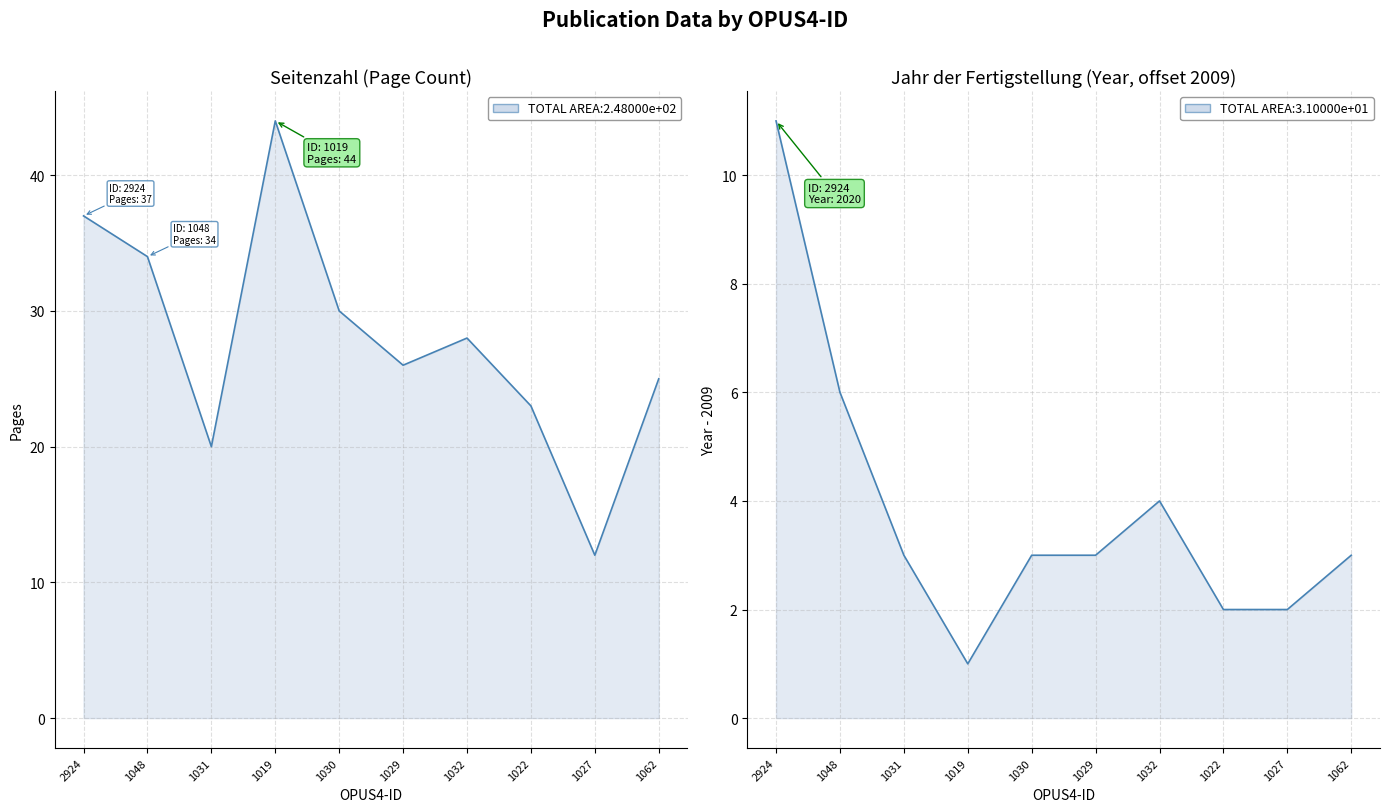

At which category is the sum across all series the highest?

2924